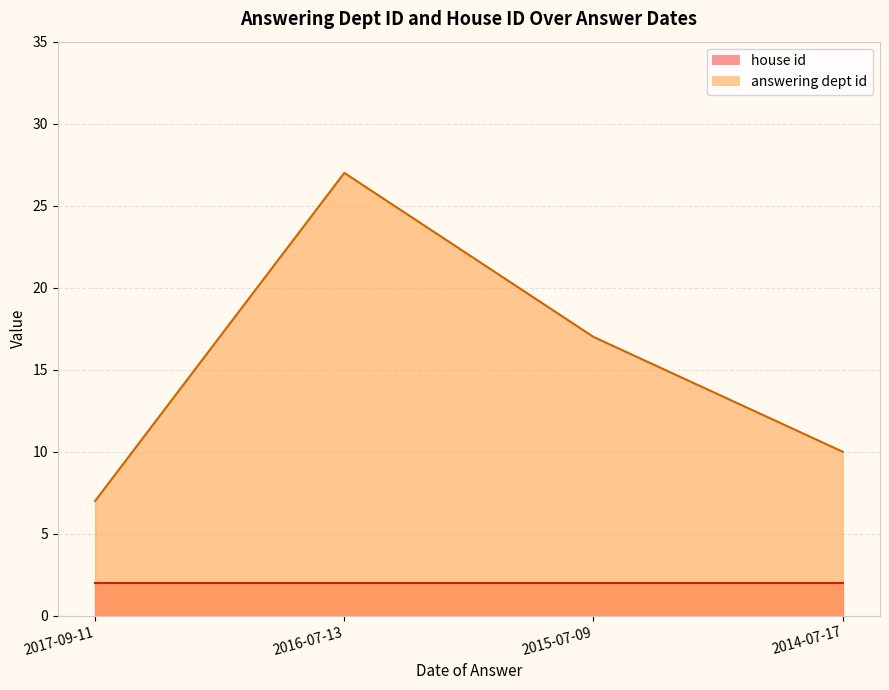

How many values are between 10 and 27?

3